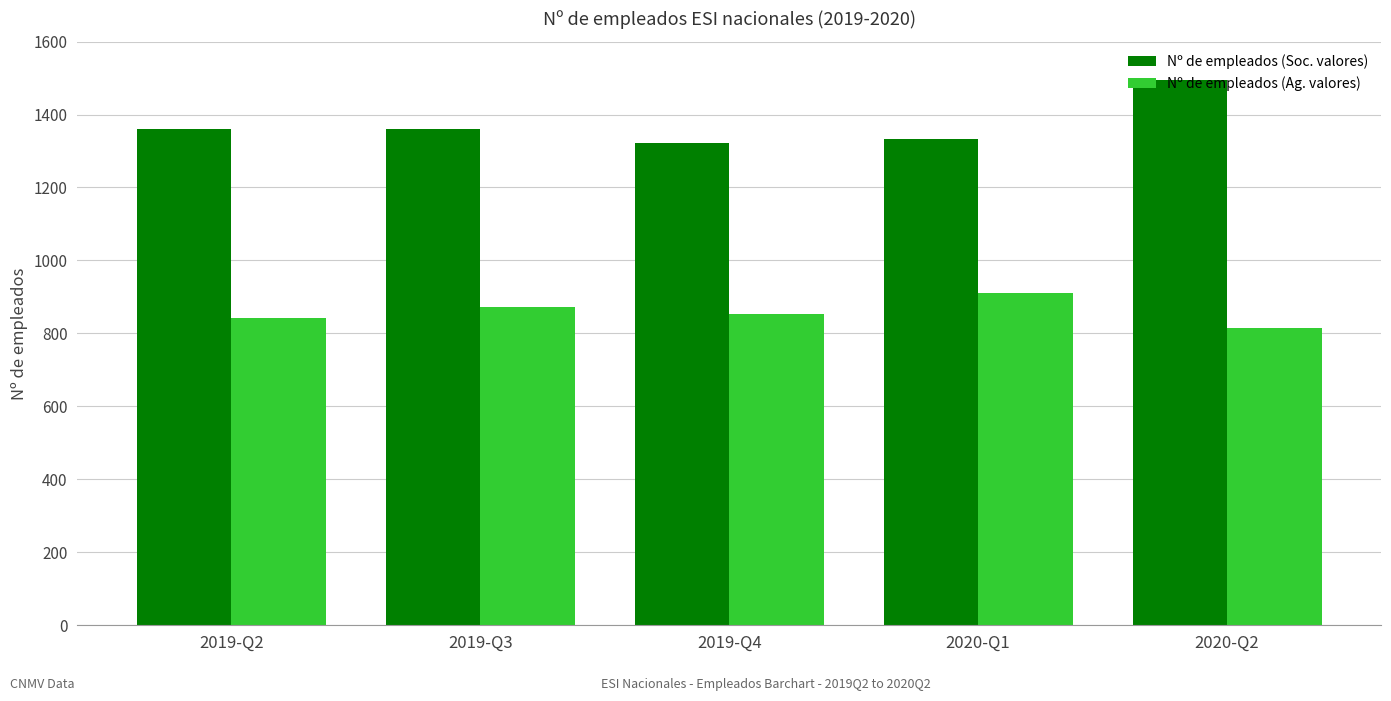

How many distinct data groups are displayed?

2